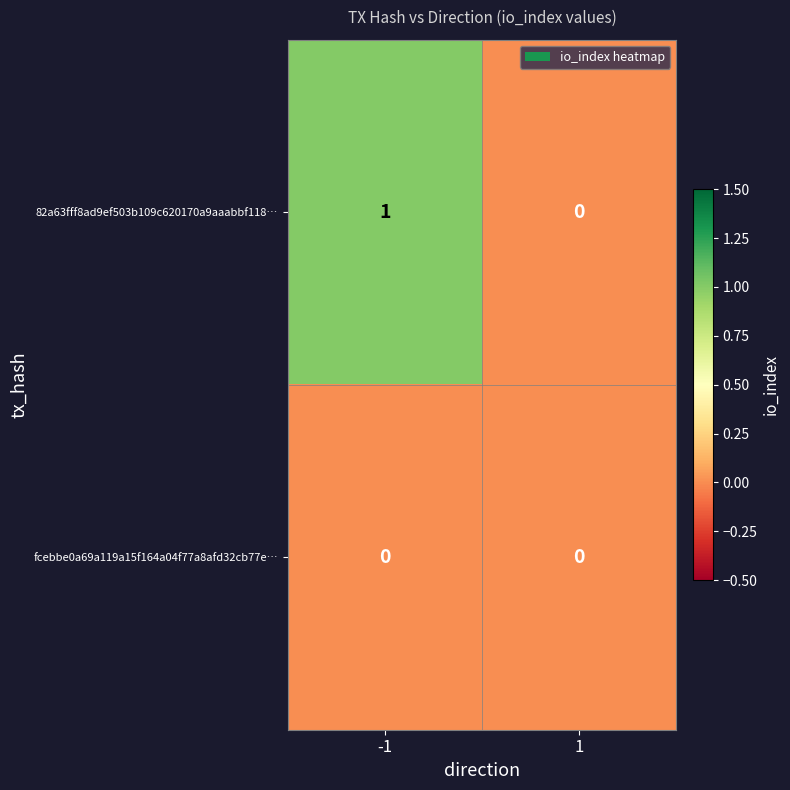

Which series changed the most between -1 and 1?

82a63fff8ad9ef503b109c620170a9aaabbf118…